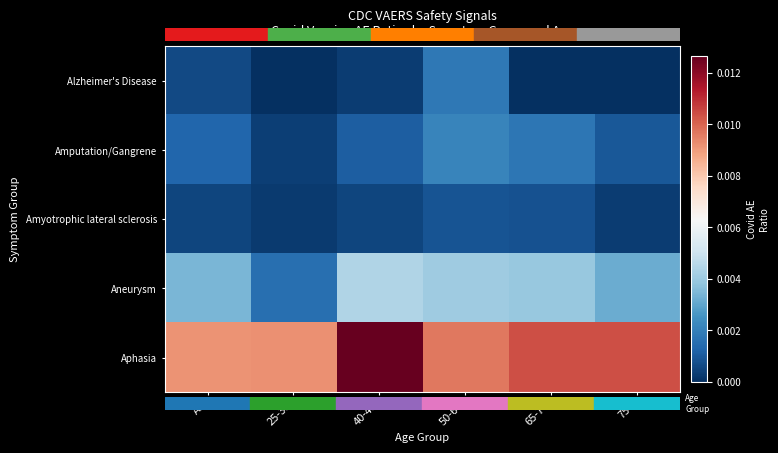

Rank the series at 50-64 from lowest to highest value.

Amyotrophic lateral sclerosis, Alzheimer's Disease, Amputation/Gangrene, Aneurysm, Aphasia